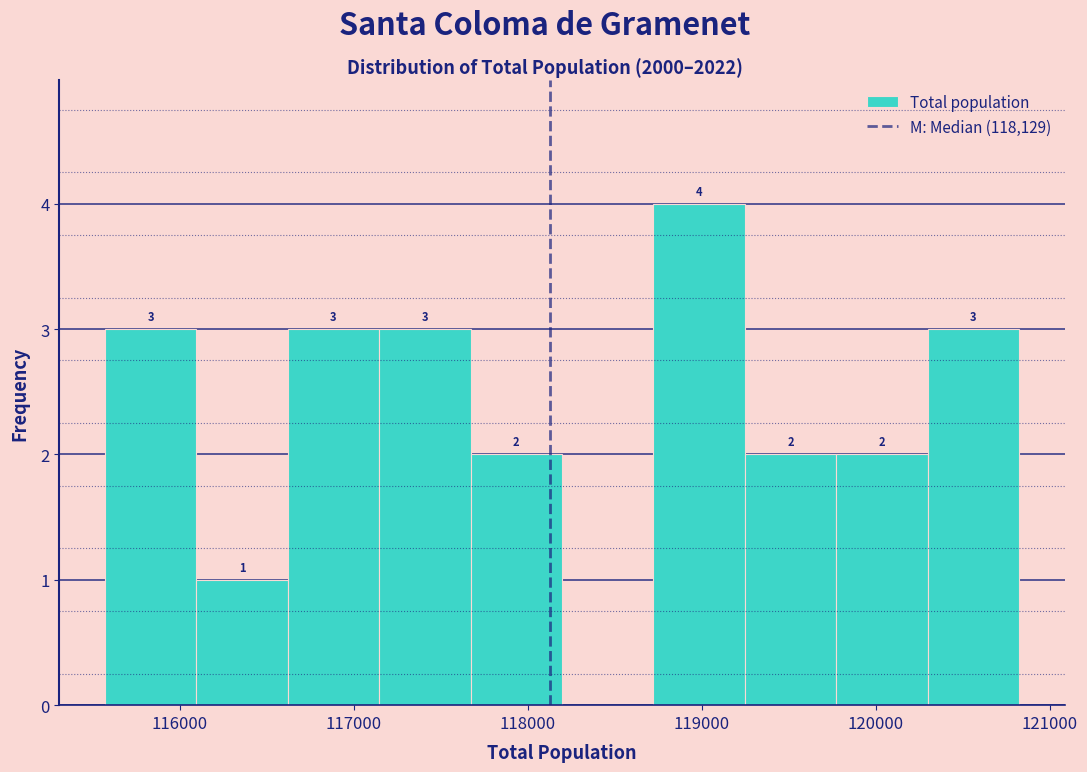

Which range on the x-axis has the tallest bar?

118700 to 119200